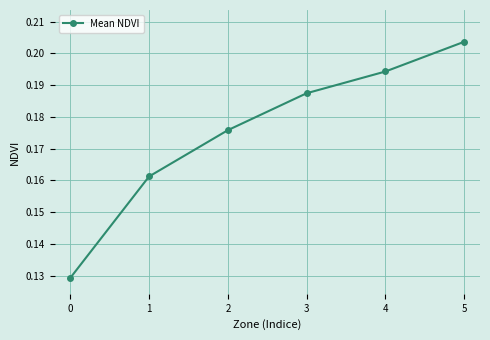

List the labels in order of value, smallest first.

0, 1, 2, 3, 4, 5